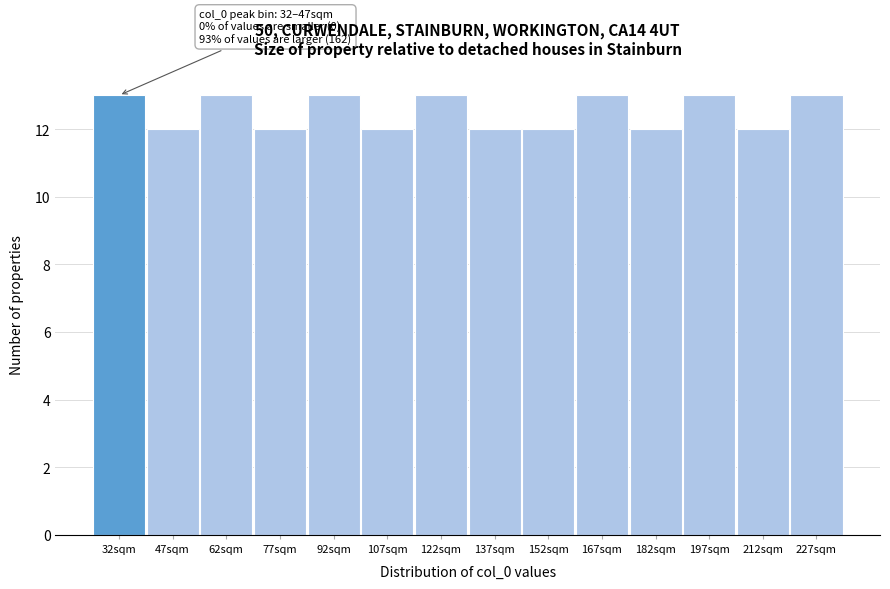

Reading left to right, transcribe all the data shown in this chart.

13	12	13	12	13	12	13	12	12	13	12	13	12	13